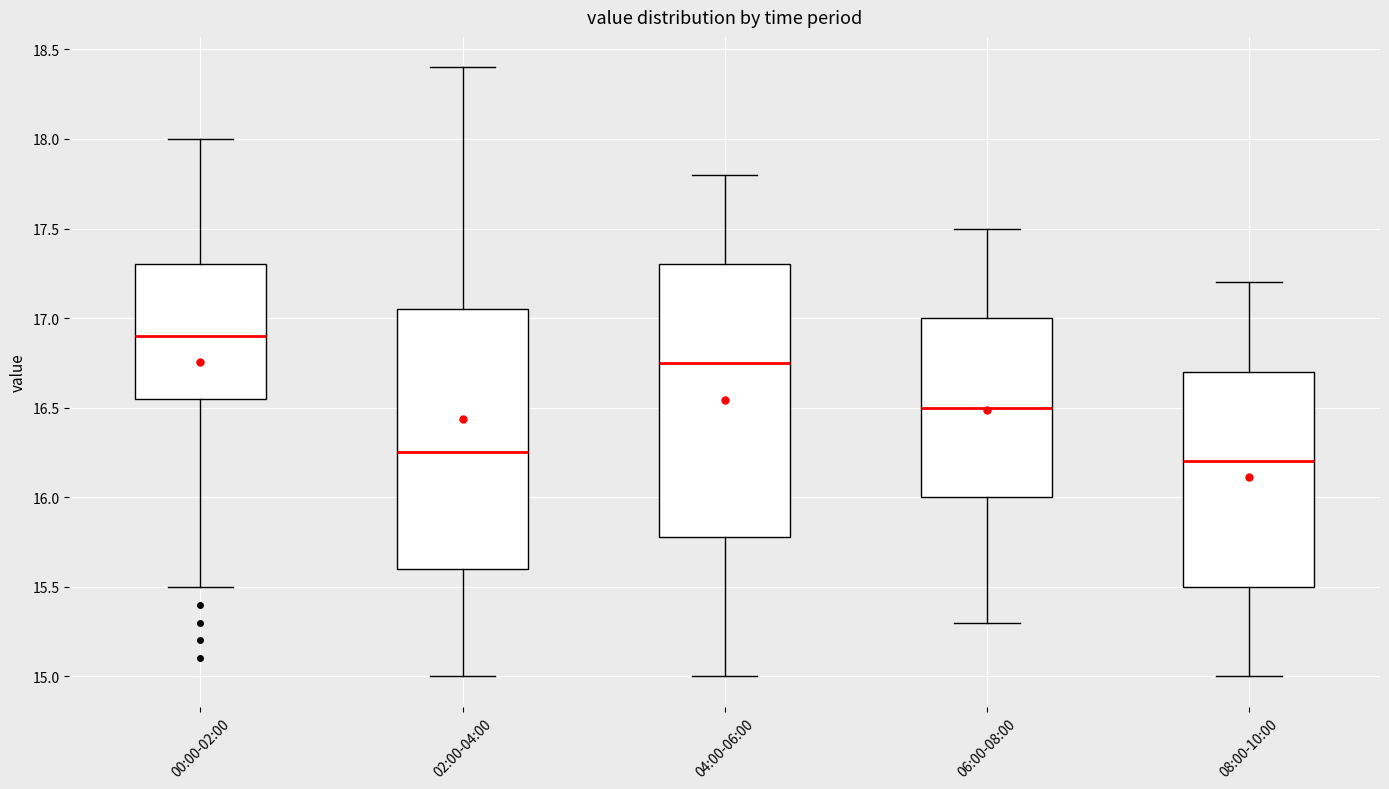

Comparing the boxes themselves (not the whiskers), which one is the tallest?

04:00-06:00